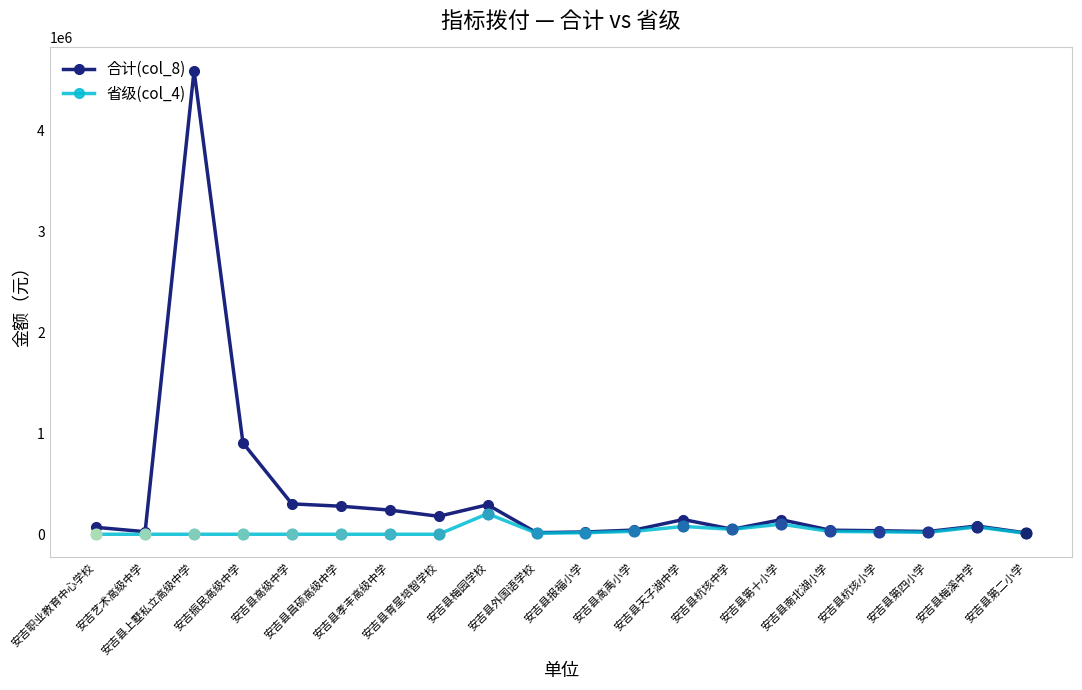

Which series has the largest total across all categories?

合计(col_8)